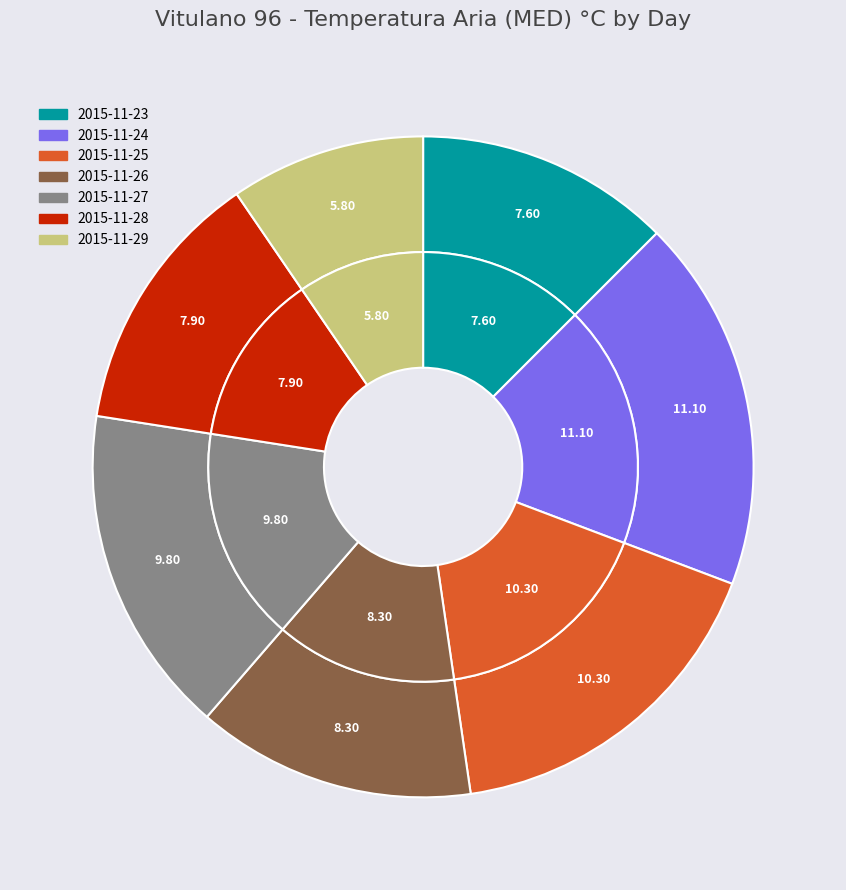

True or false: 2015-11-24 accounts for 18% of the total.

True